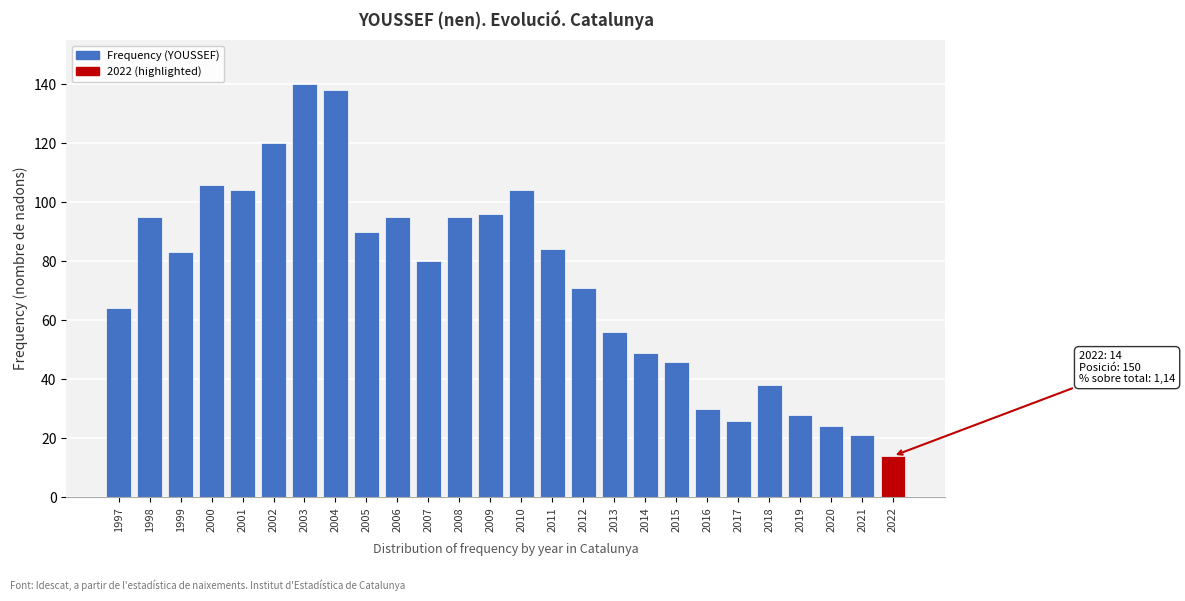

Reading left to right, what are all the values shown in this chart?

64	95	83	106	104	120	140	138	90	95	80	95	96	104	84	71	56	49	46	30	26	38	28	24	21	14